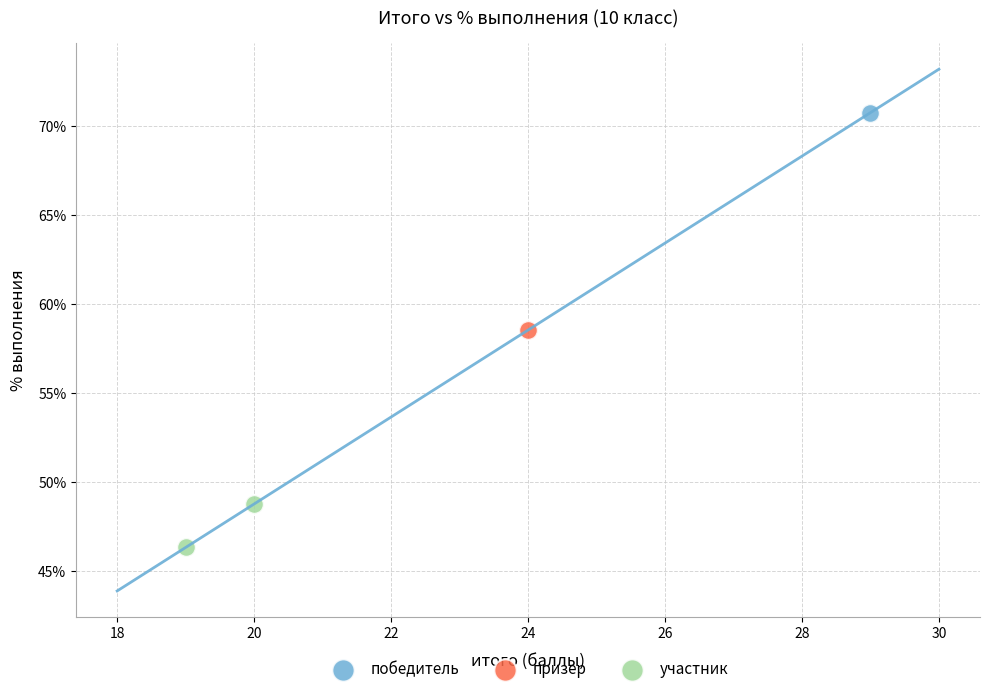

What are all the series names shown in the legend?

победитель, призер, участник